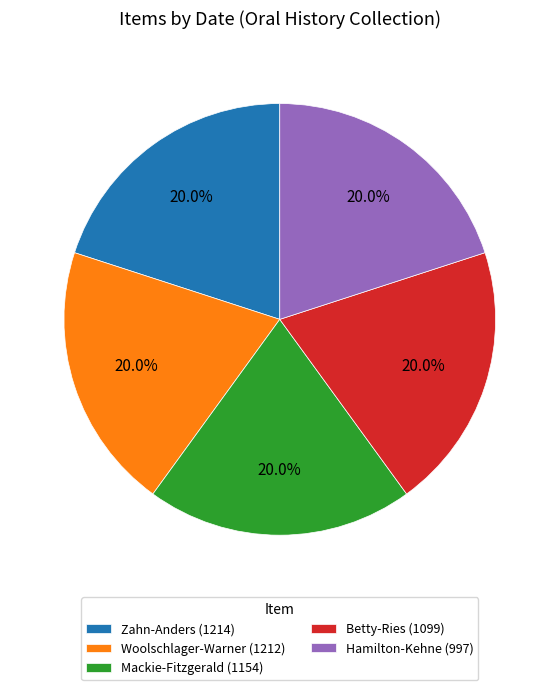

What percentage is NOT represented by Woolschlager-Warner (1212)?

80.0%